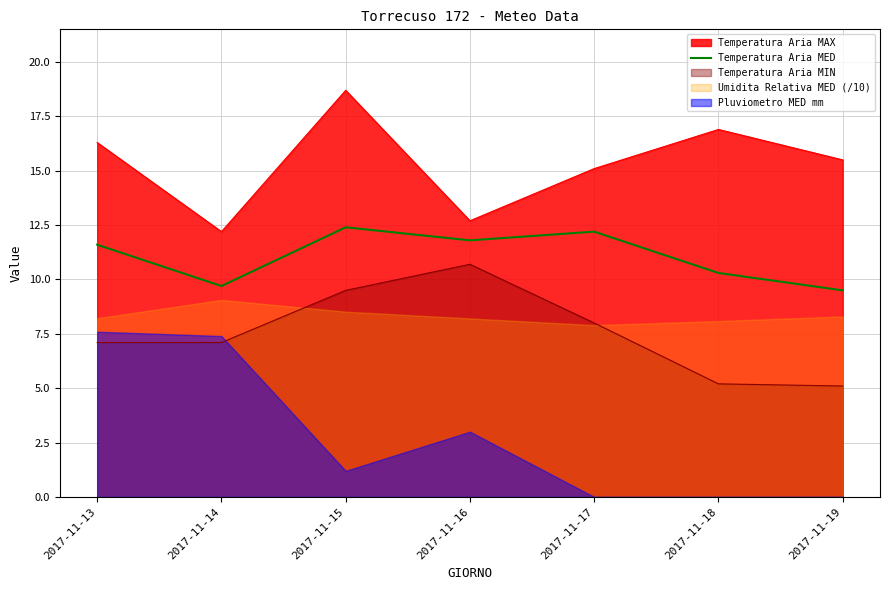

Reading left to right, list all the values displayed in this chart.

11.6	9.7	12.4	11.8	12.2	10.3	9.5